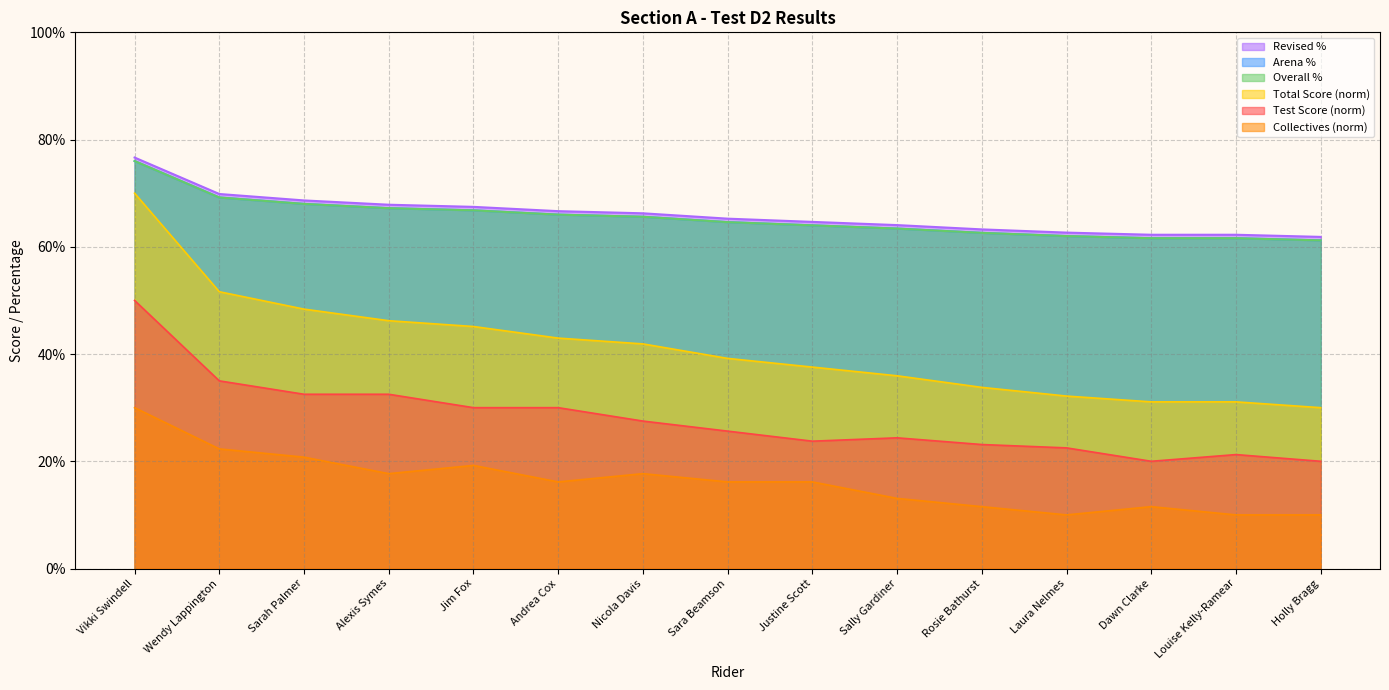

True or false: Revised % has more than 1 points higher than both neighbors.

False